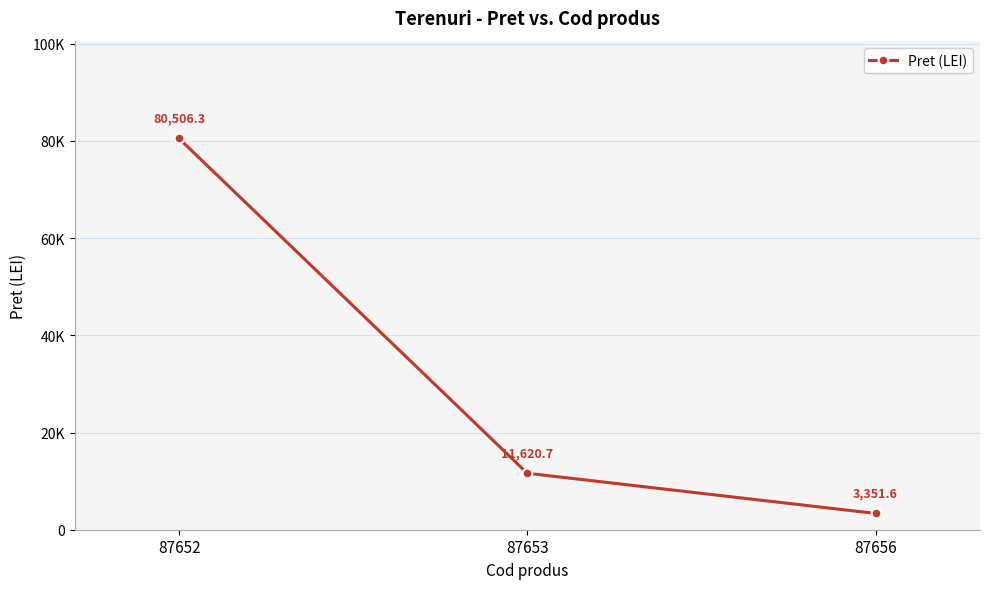

Is this an area chart (filled region under the line)?

No